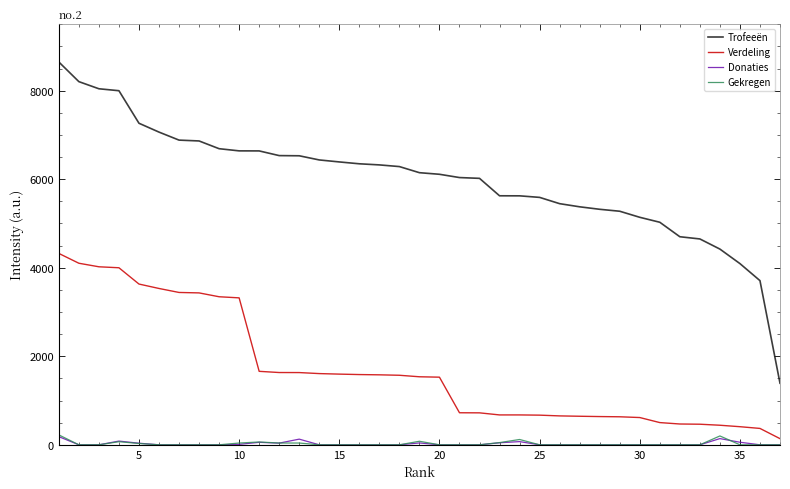

Which series has the largest range (max minus min)?

Trofeeën